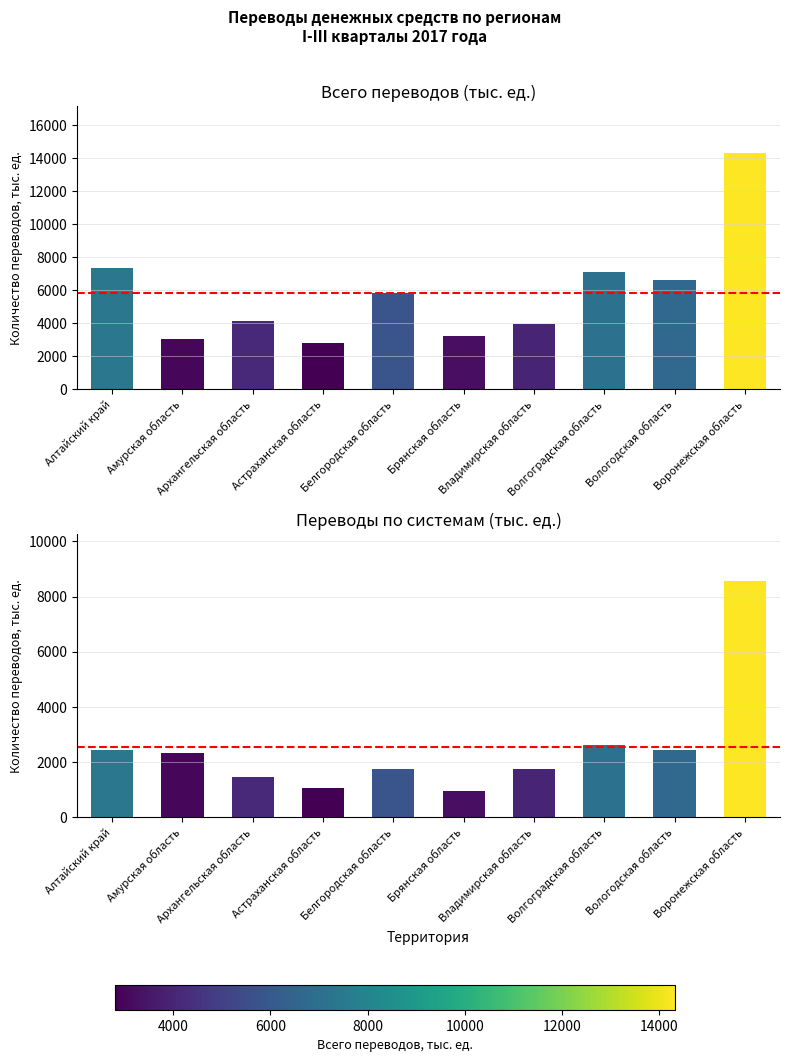

What is the value of the Всего (кол-во, тыс. ед.) bar at the 2nd from the left?

3018.0